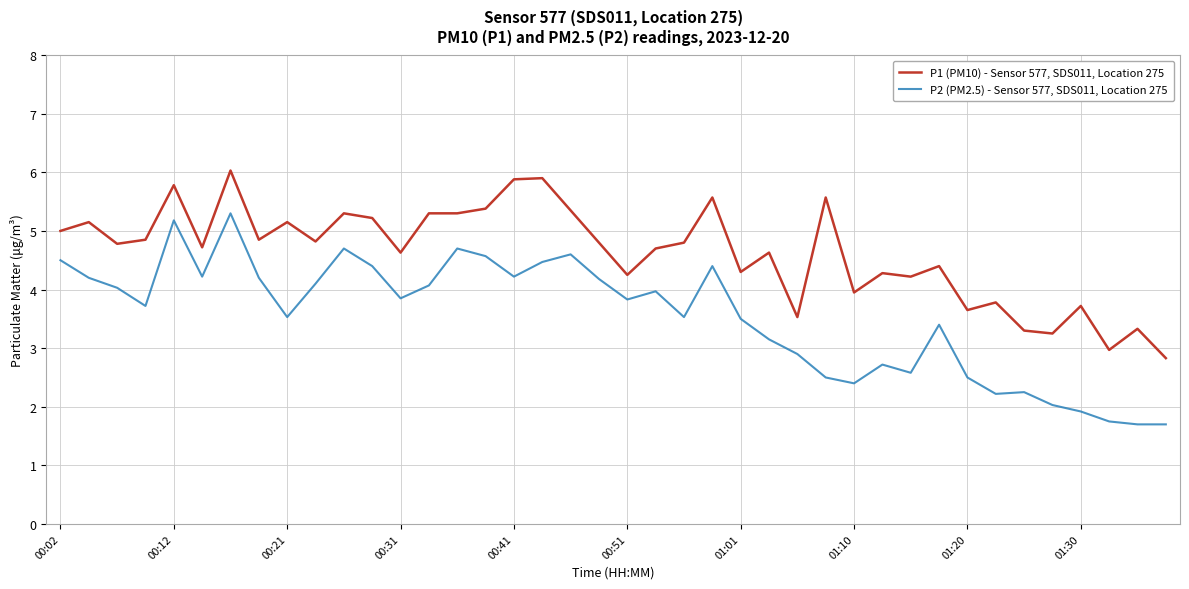

True or false: P2 (PM2.5) - Sensor 577, SDS011, Location 275 and P1 (PM10) - Sensor 577, SDS011, Location 275 intersect in this chart.

False